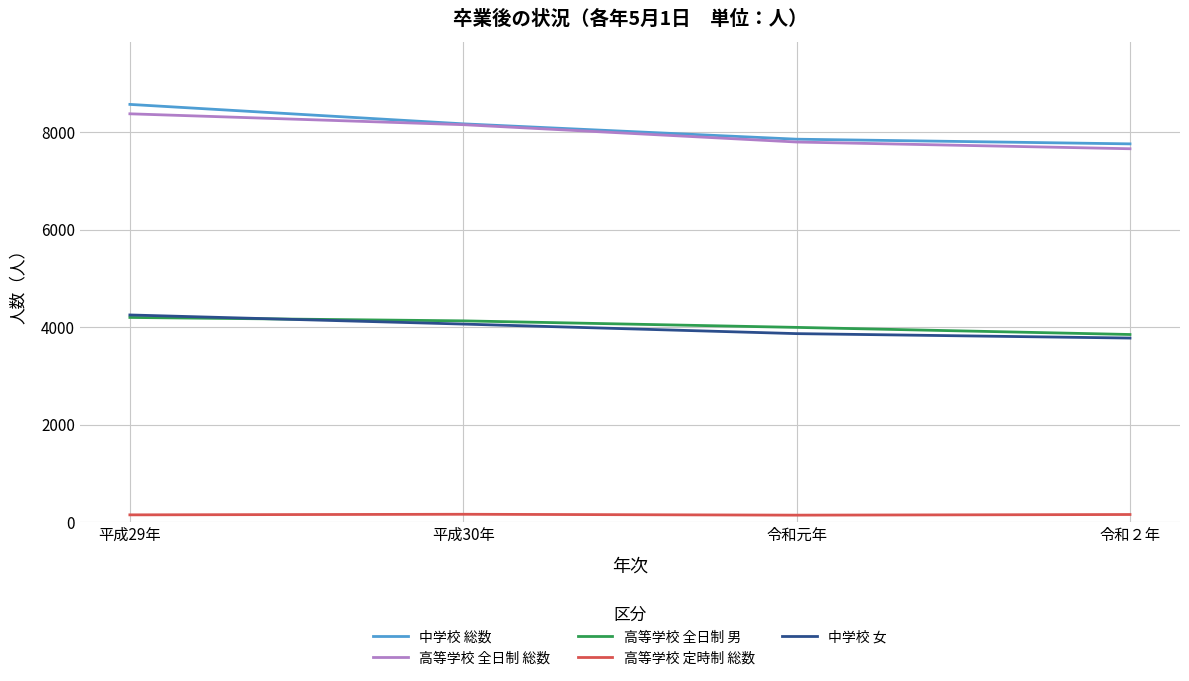

True or false: 高等学校 全日制 総数 and 中学校 女 cross at least once.

False